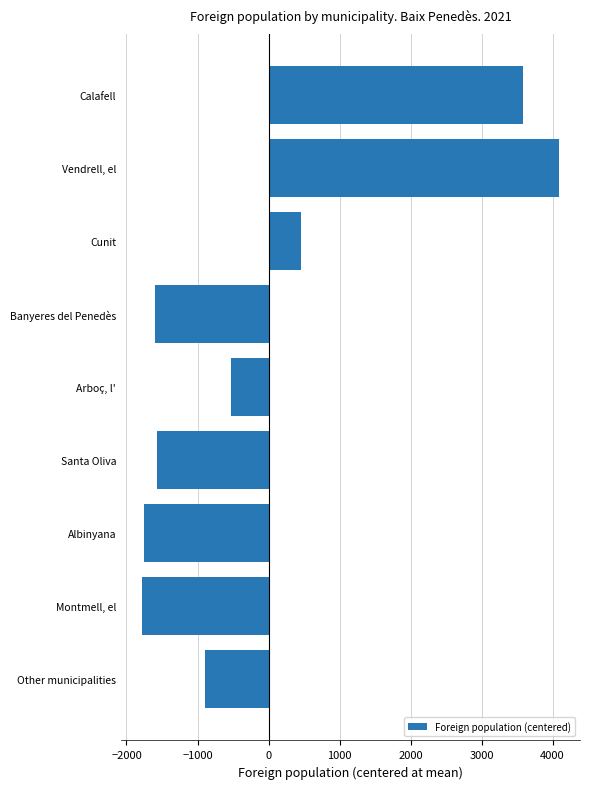

True or false: the data shows -522 at Arboç, l'.

True